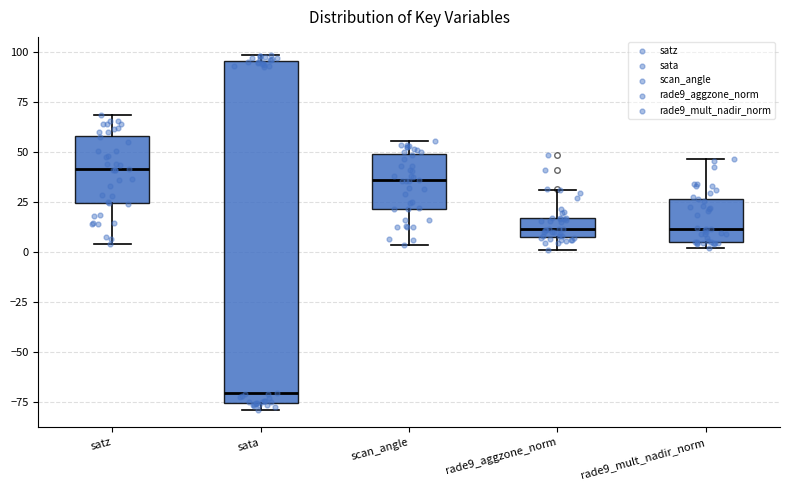

Comparing the boxes themselves (not the whiskers), which one is the tallest?

sata